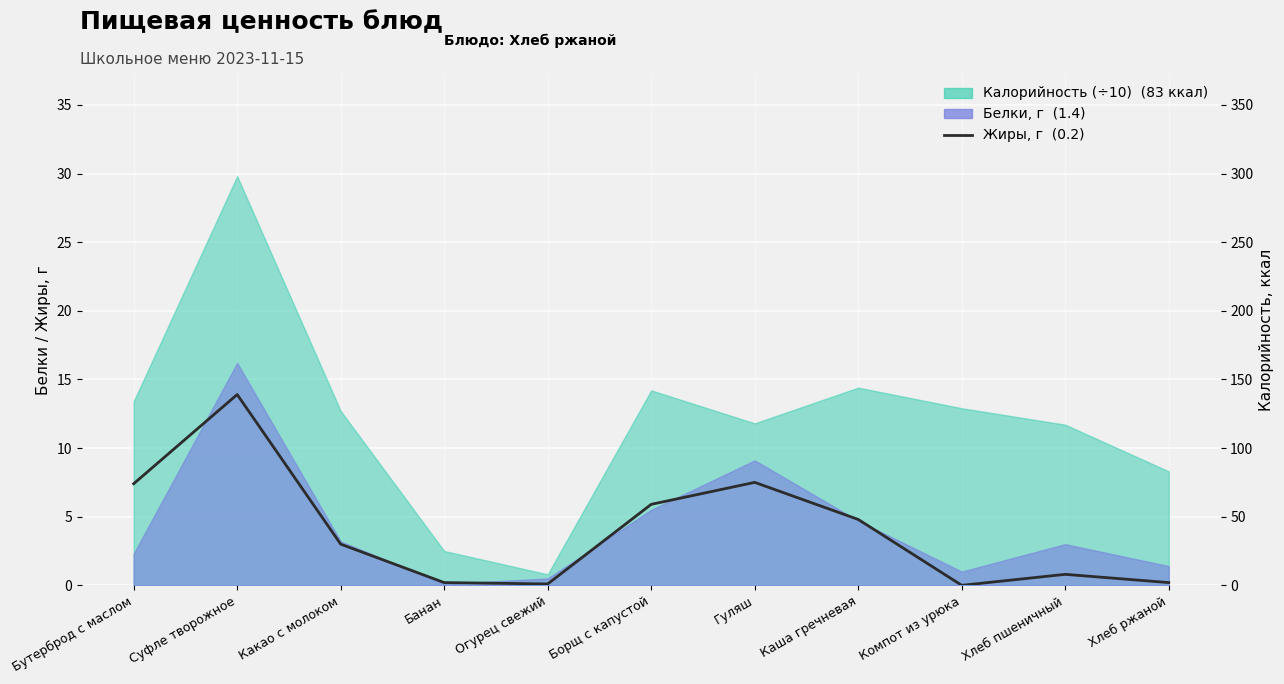

List the labels in order of value, smallest first.

Компот из урюка, Огурец свежий, Банан, Хлеб ржаной, Хлеб пшеничный, Какао с молоком, Каша гречневая, Борщ с капустой, Бутерброд с маслом, Гуляш, Суфле творожное